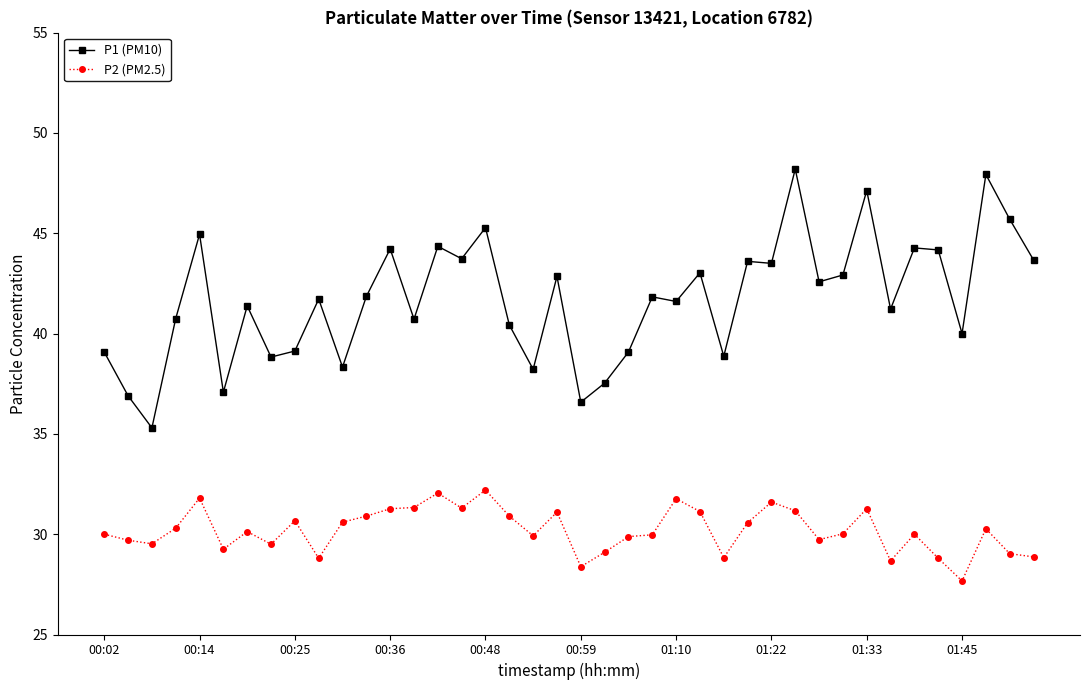

What is the sum of all P1 (PM10) values?

1668.5